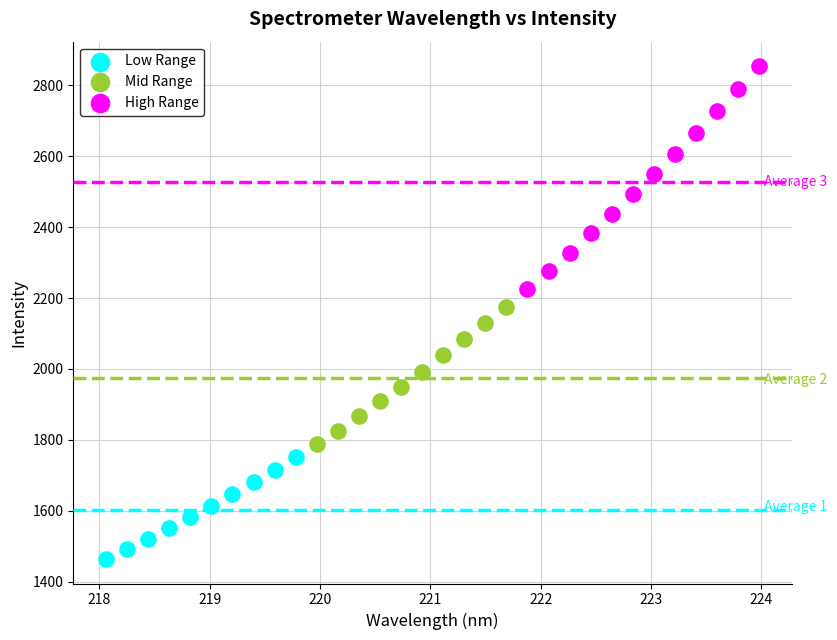

Which series reaches the minimum Y coordinate?

Low Range